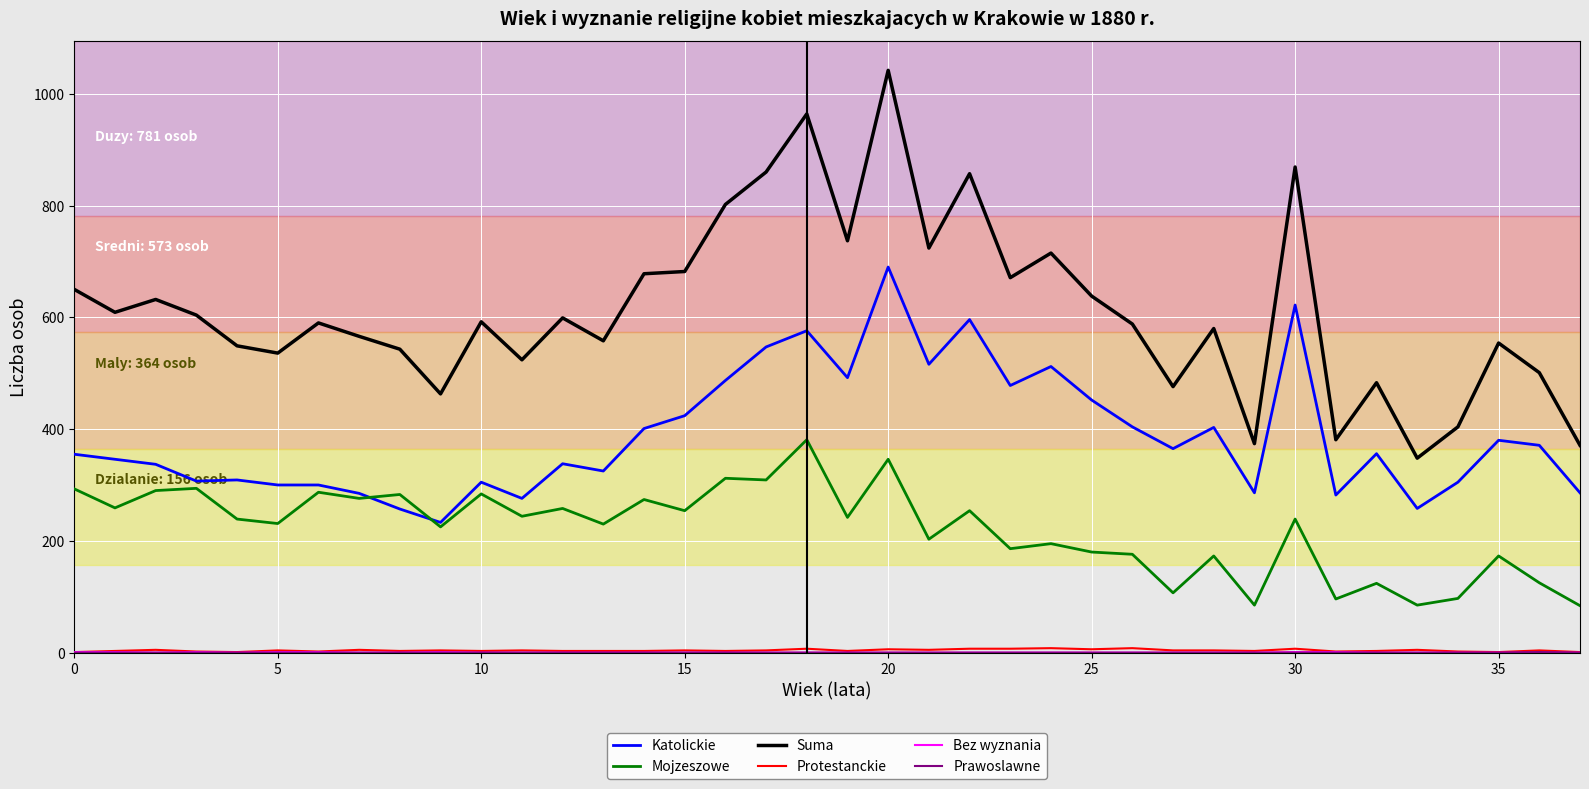

True or false: Suma and Mojzeszowe intersect in this chart.

False